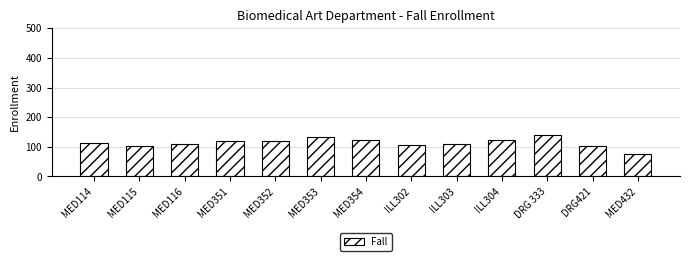

Between DRG 333 and ILL304, which is larger?

DRG 333